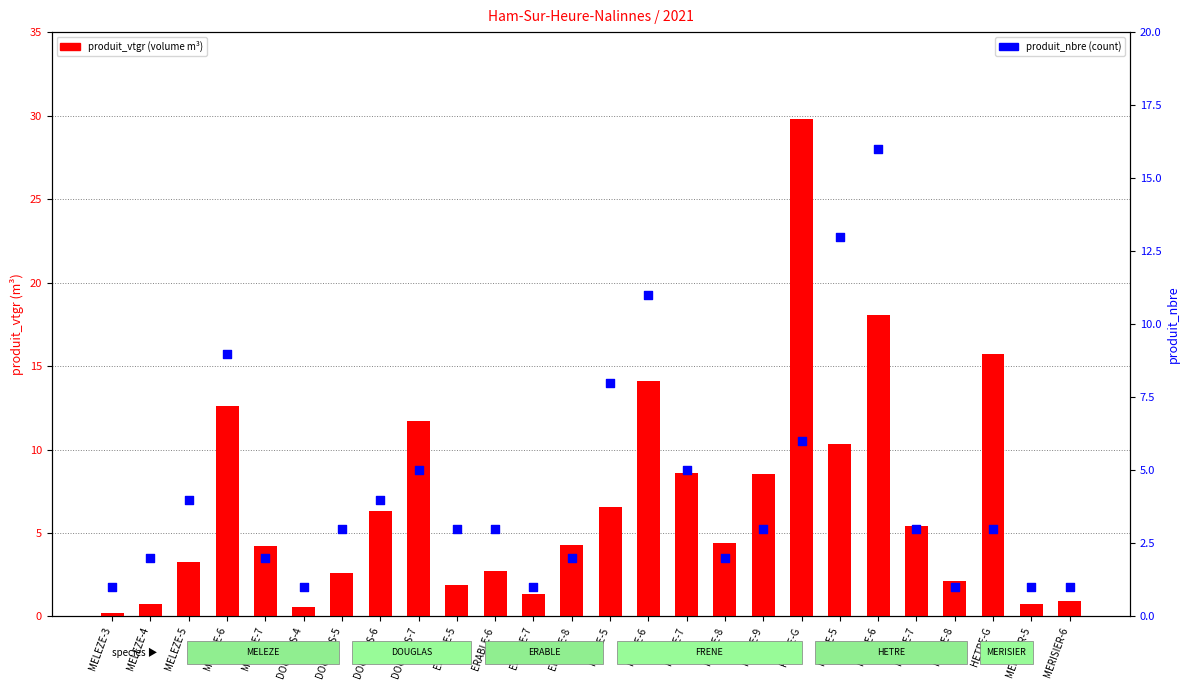

Which series has the largest total across all categories?

produit_vtgr